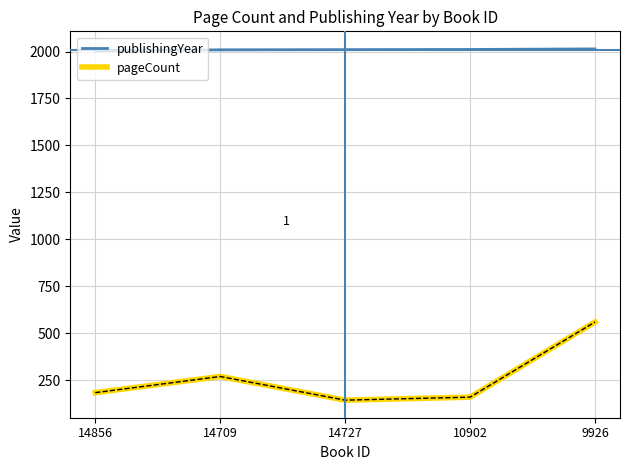

What is the minimum value shown in the chart?

144